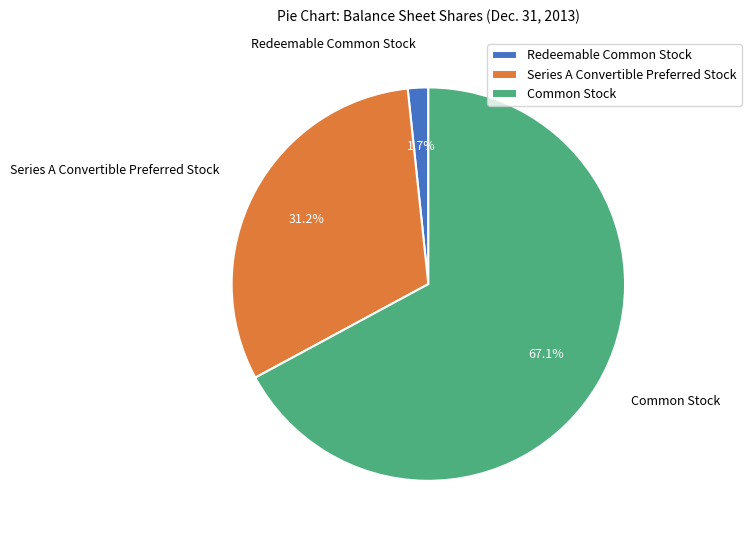

To the nearest percent, what is the combined percentage of Series A Convertible Preferred Stock and Redeemable Common Stock?

33%